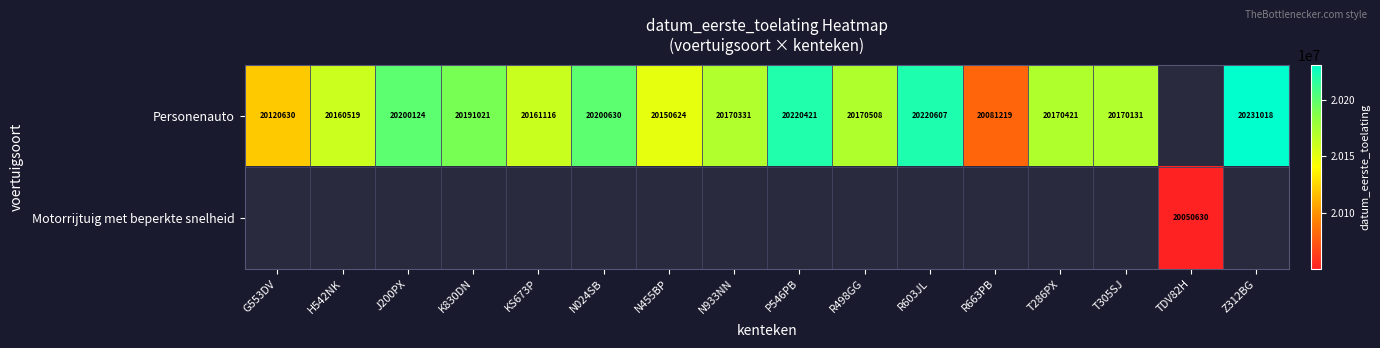

What is the difference between the Personenauto values at R498GG and KS673P?

9392